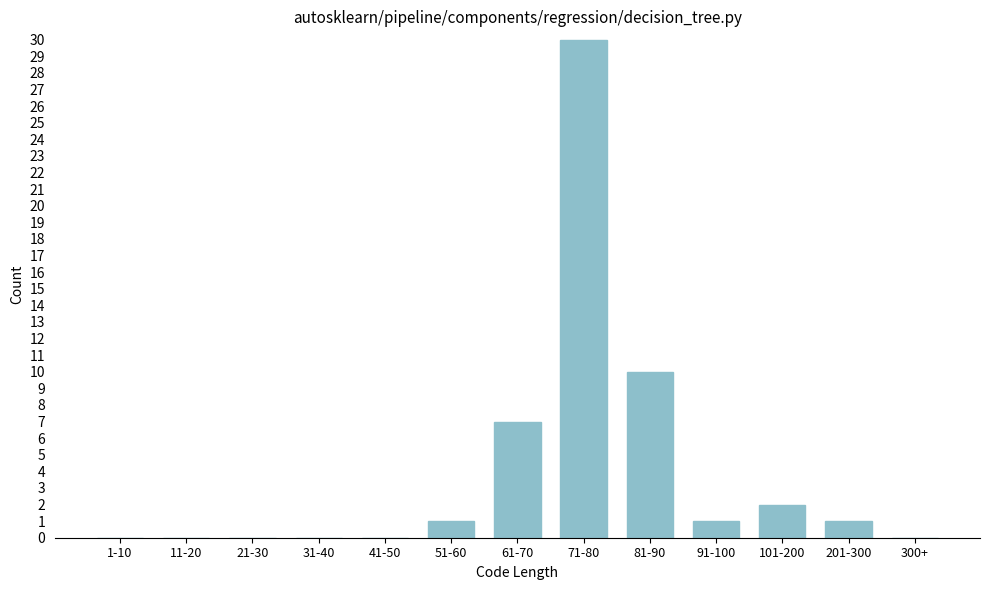

Reading left to right, list all the values displayed in this chart.

1-10=0	11-20=0	21-30=0	31-40=0	41-50=0	51-60=1	61-70=7	71-80=30	81-90=10	91-100=1	101-200=2	201-300=1	300+=0